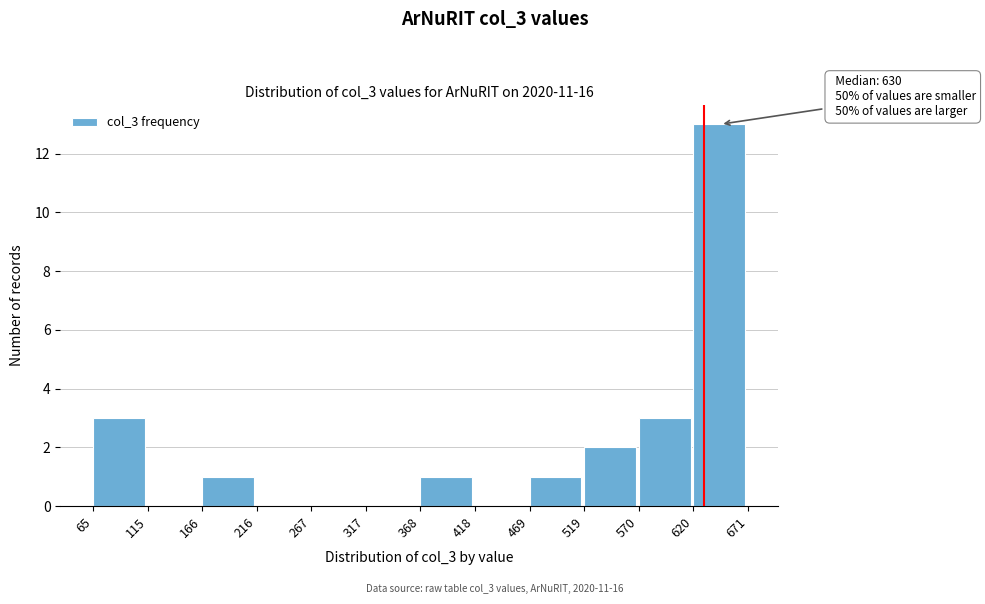

Over which range of the x-axis is the bar tallest?

620 to 671